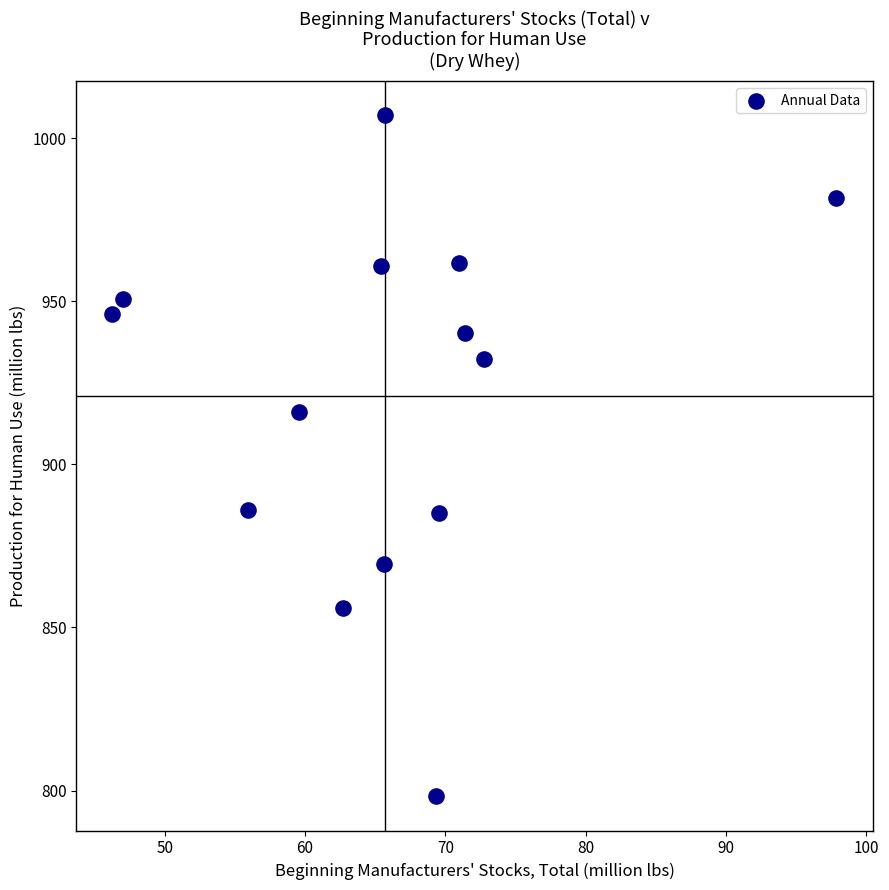

What is the range of X values (max minus min)?

51.6